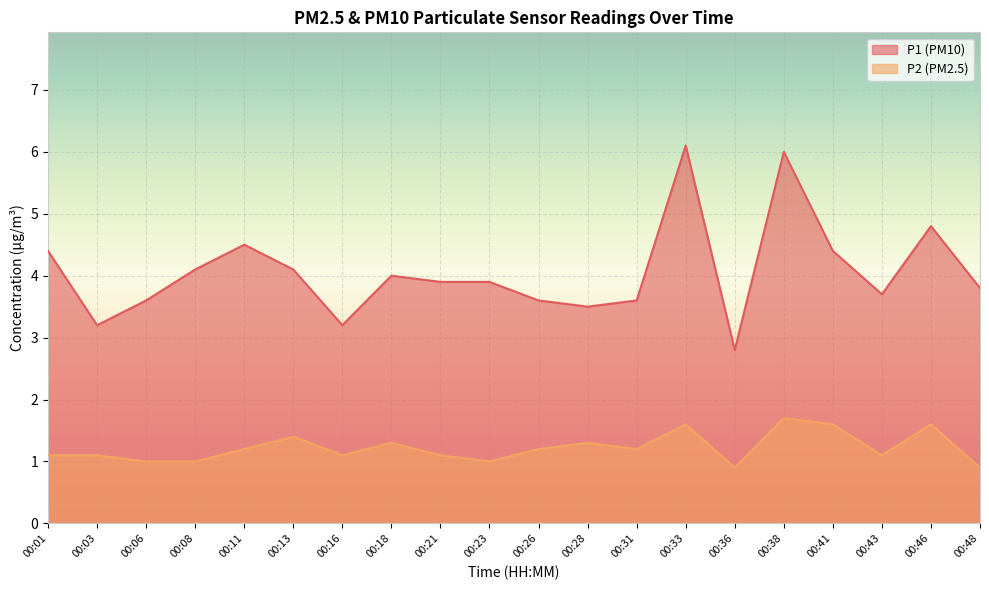

True or false: P2 and P1 cross at least once.

False